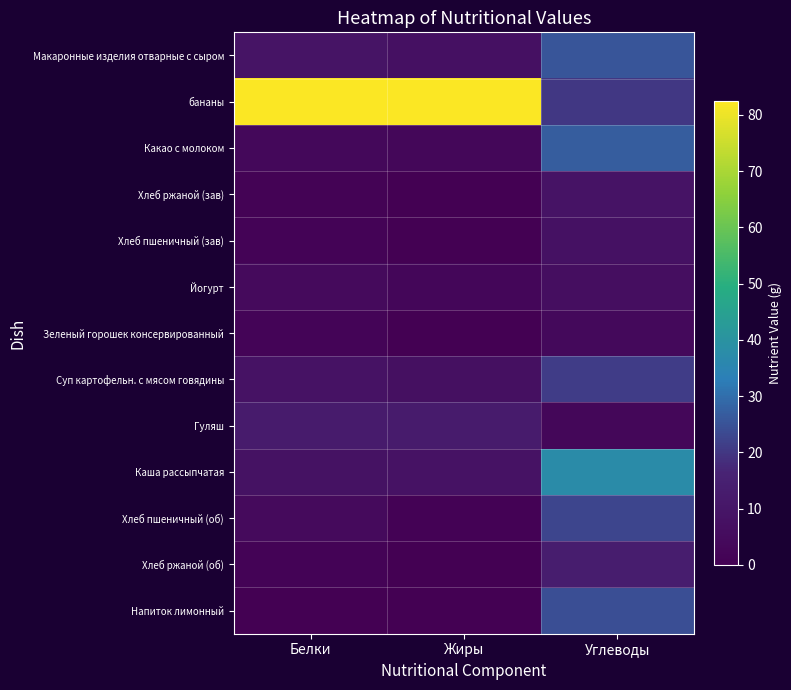

At how many categories does at least one series exceed 38?

2